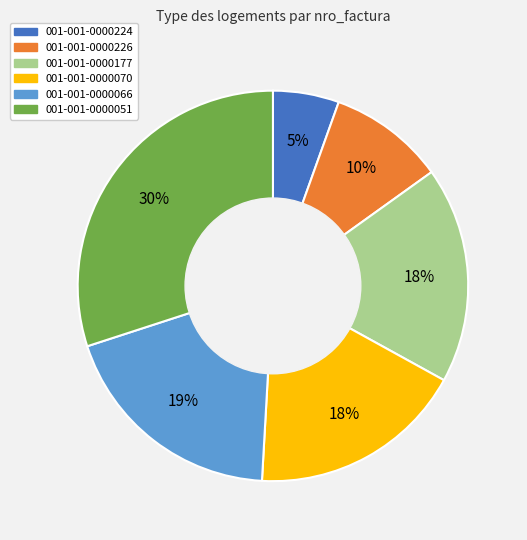

Is 001-001-0000066 the majority of the pie?

No